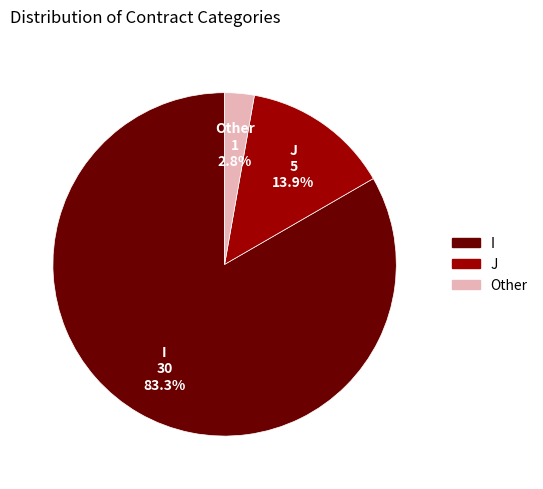

What percentage do Other and J together represent?

16.7%